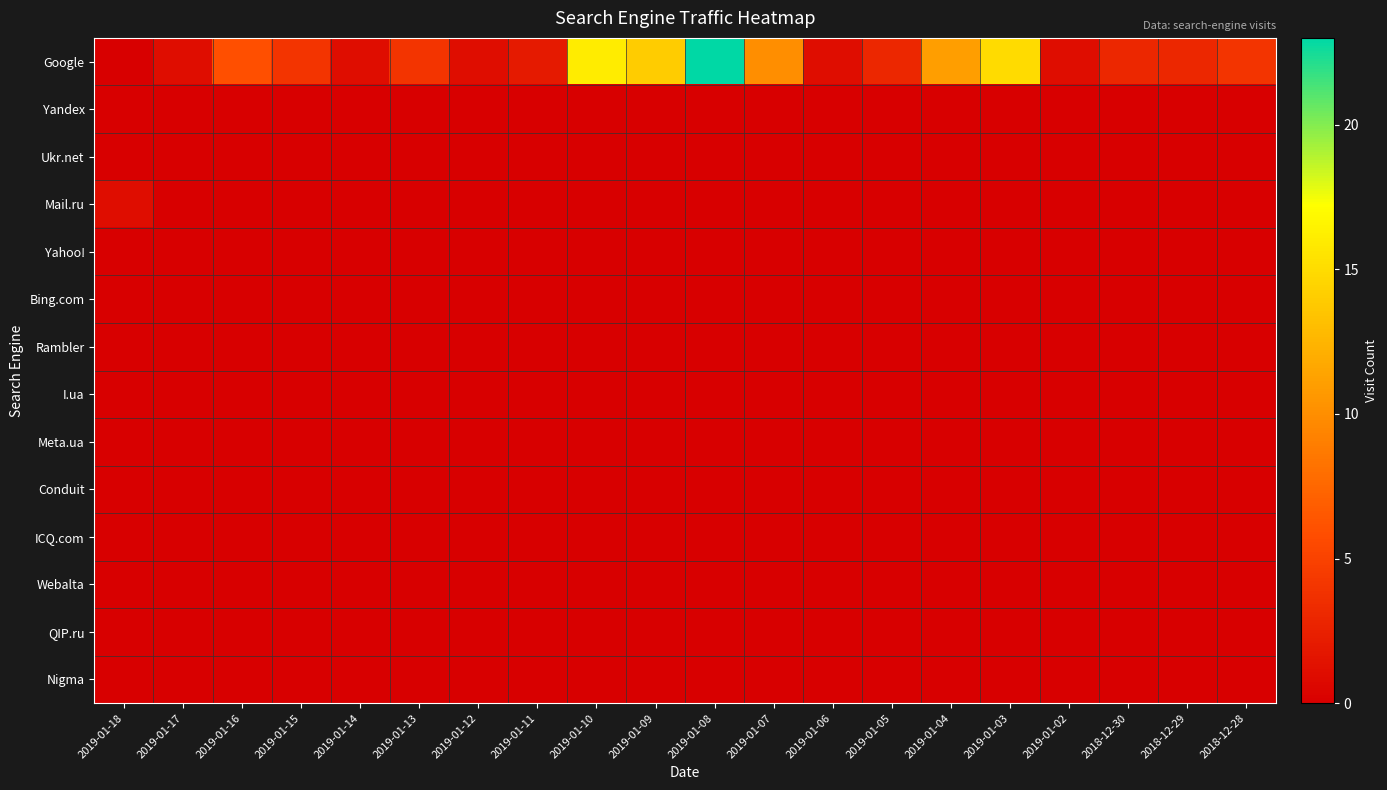

Which series has the widest spread of values?

Google